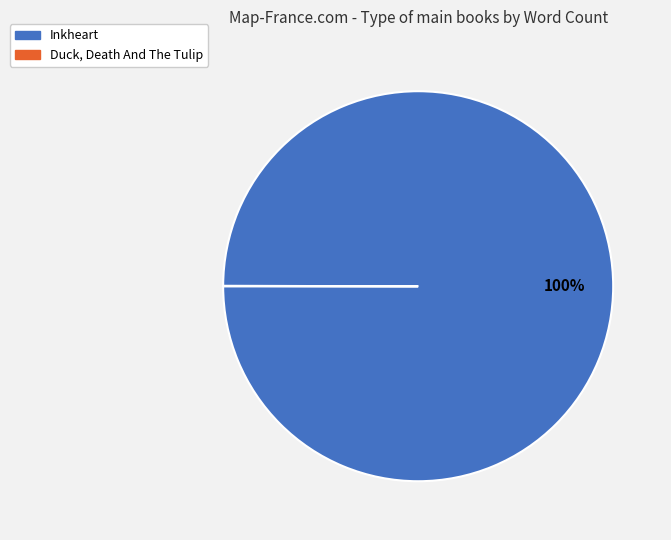

To the nearest percent, what is the difference between the largest and smallest slice percentages?

100%